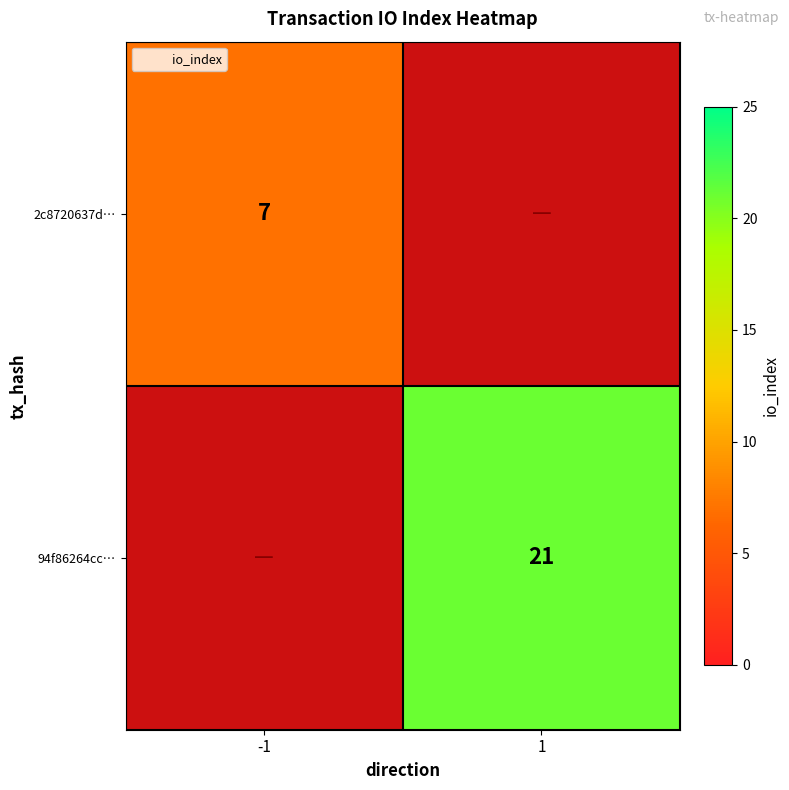

Is the value of 2c8720637d… at 1 greater than the value of 94f86264cc… at -1?

No